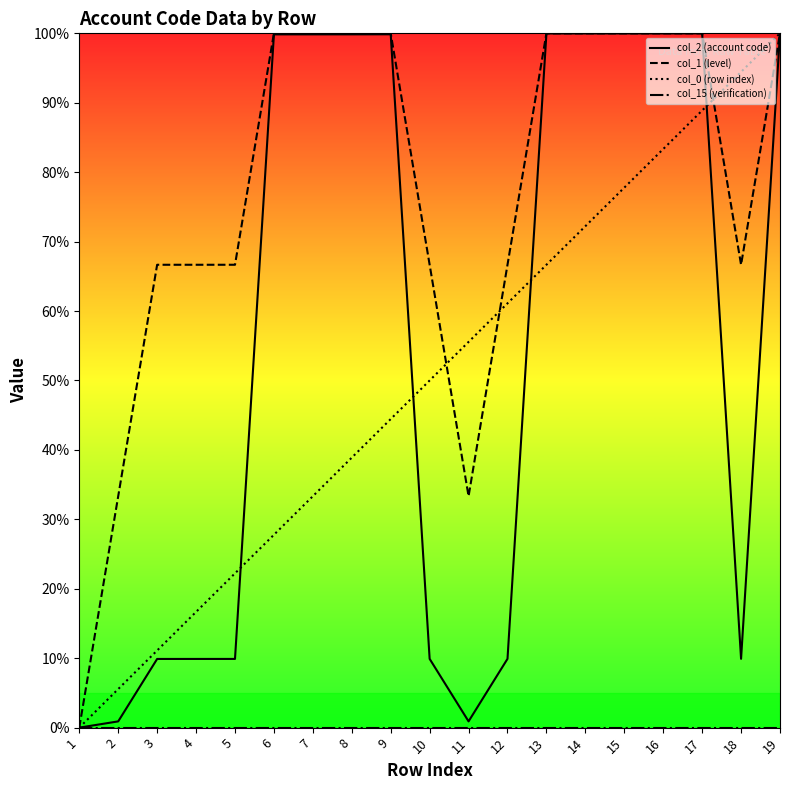

What is the value of the col_0 (row index) point at the 12th from the left?

61.1